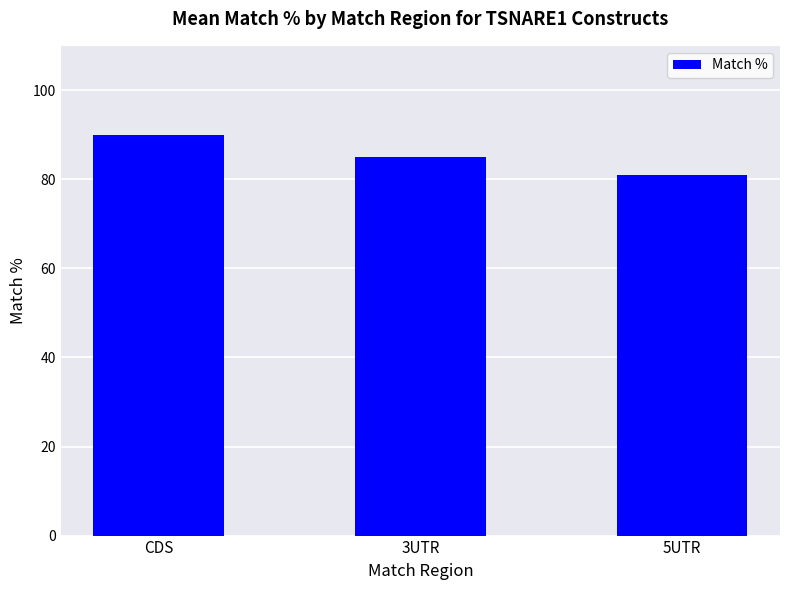

Are the bars horizontal?

No